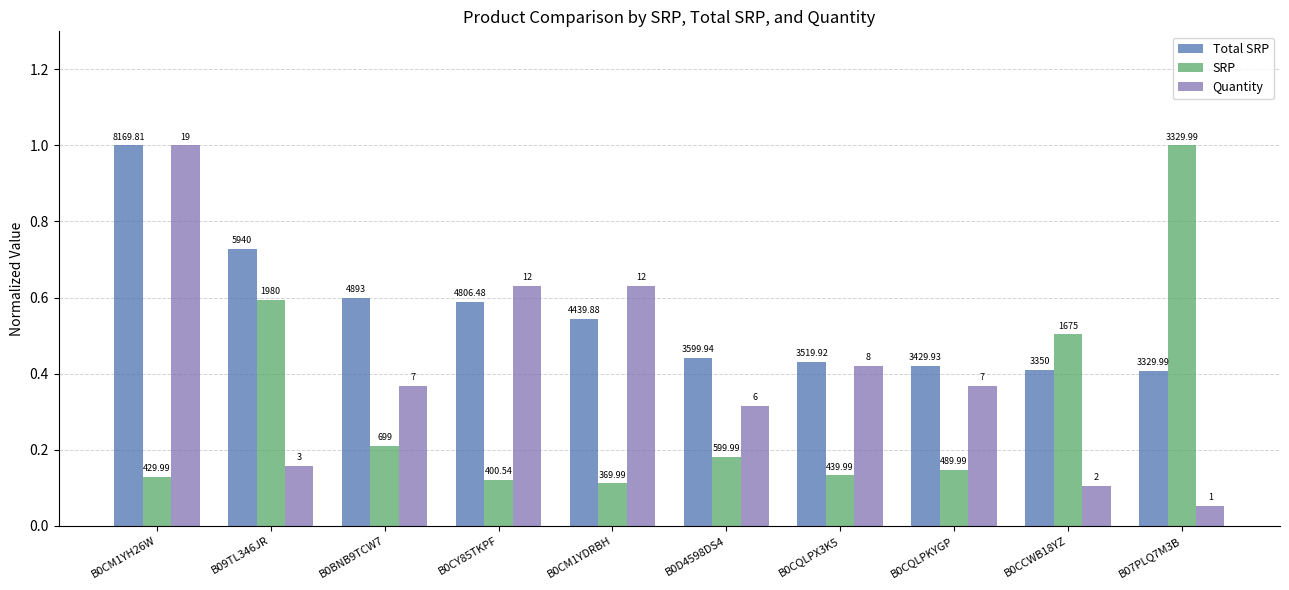

At which label does SRP reach its peak?

B07PLQ7M3B